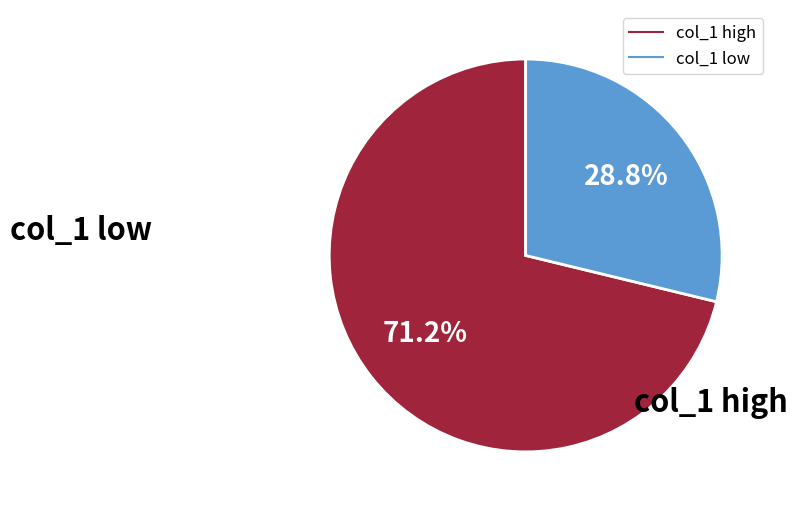

Is there any slice that represents more than half of the pie?

Yes